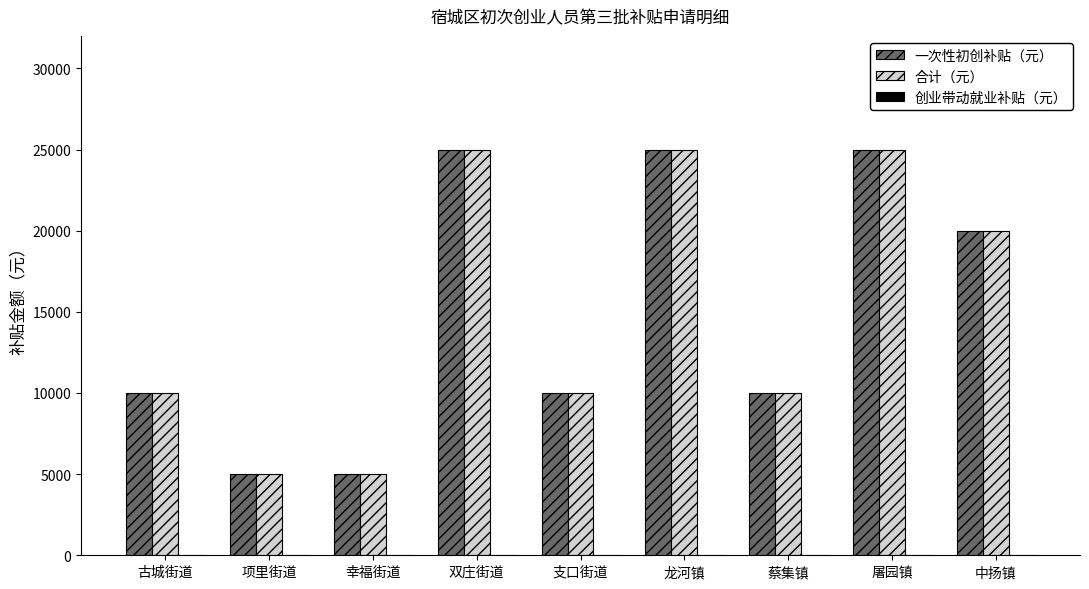

At how many categories does at least one series exceed 23207?

3